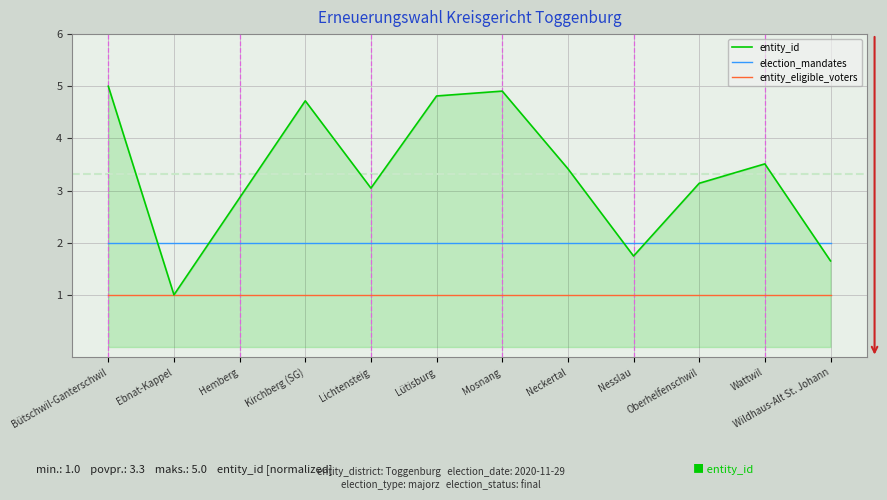

What is the lowest value of the entity_id series?

1.0